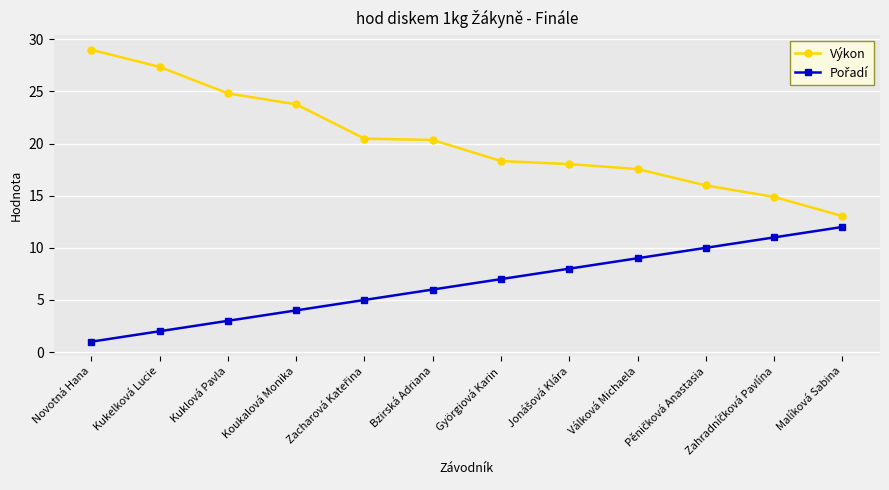

Which series changed the most between Kukelková Lucie and Malíková Sabina?

Výkon